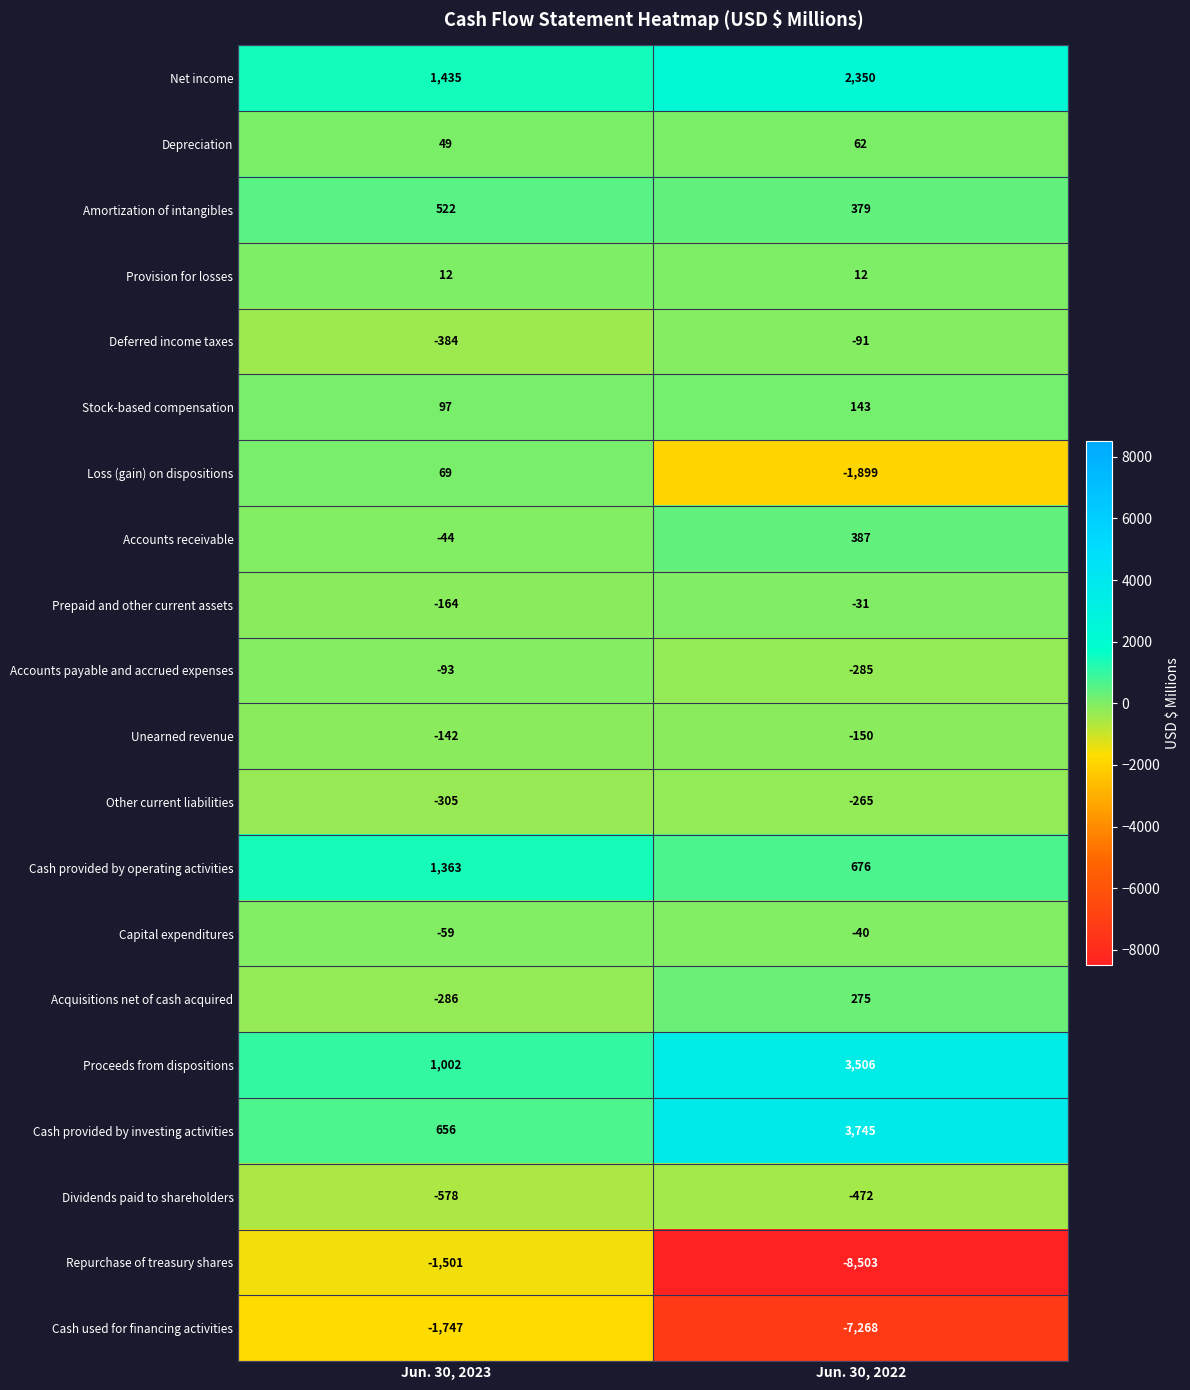

Which series changed the most between Jun. 30, 2023 and Jun. 30, 2022?

Repurchase of treasury shares